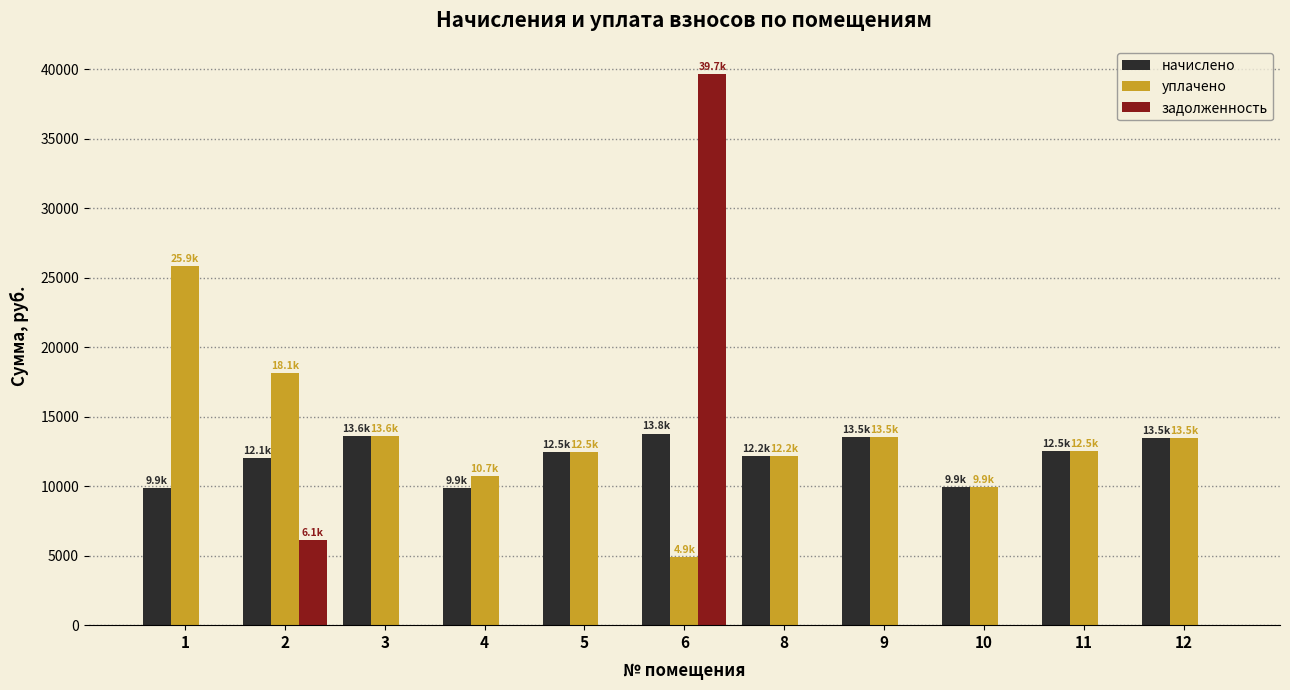

What are all the series names shown in the legend?

начислено, уплачено, задолженность